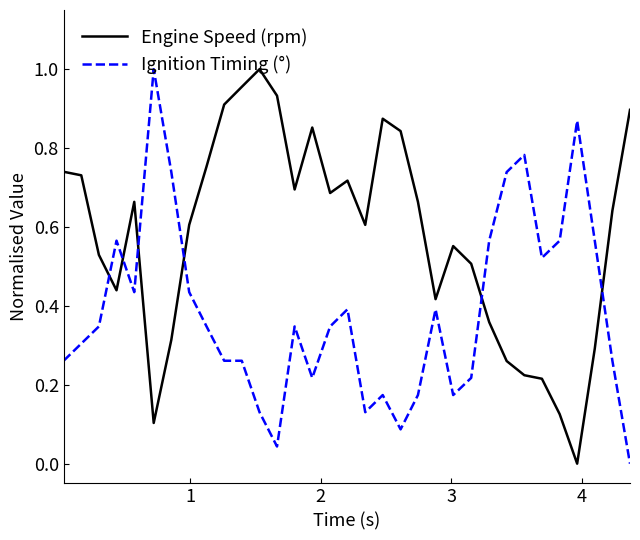

Rank the series by their average value, from lowest to highest.

Ignition Timing (°), Engine Speed (rpm)